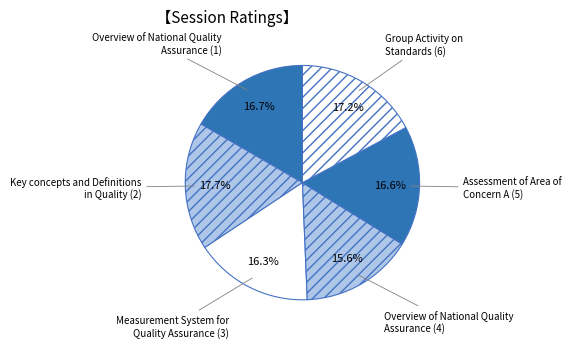

To the nearest percent, what is the difference between the largest and smallest slice percentages?

2%